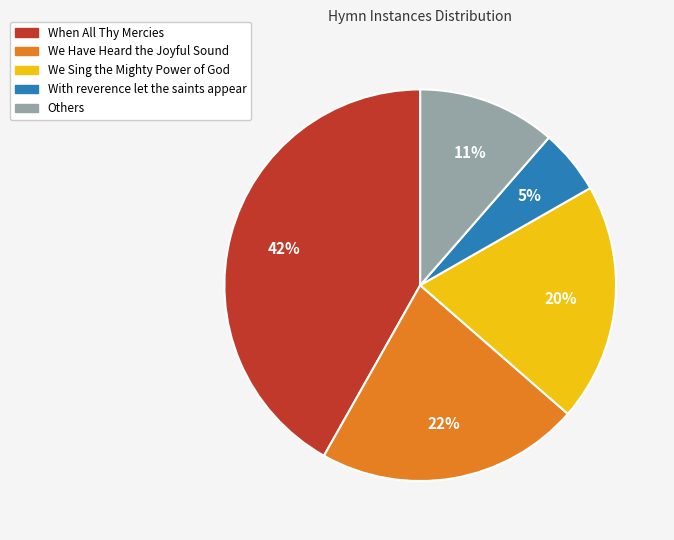

Is there a majority slice in this chart?

No